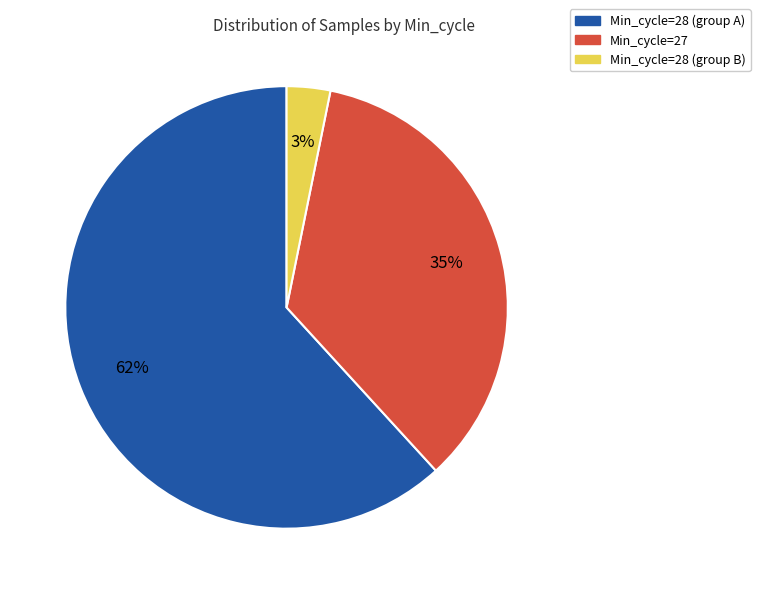

To the nearest percent, what is the average slice percentage?

33%